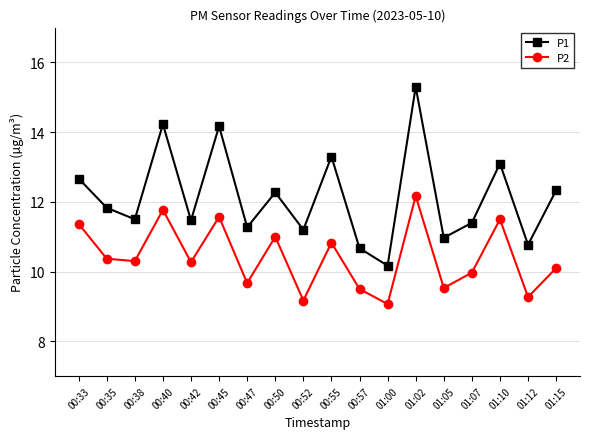

True or false: P2 and P1 cross at least once.

False